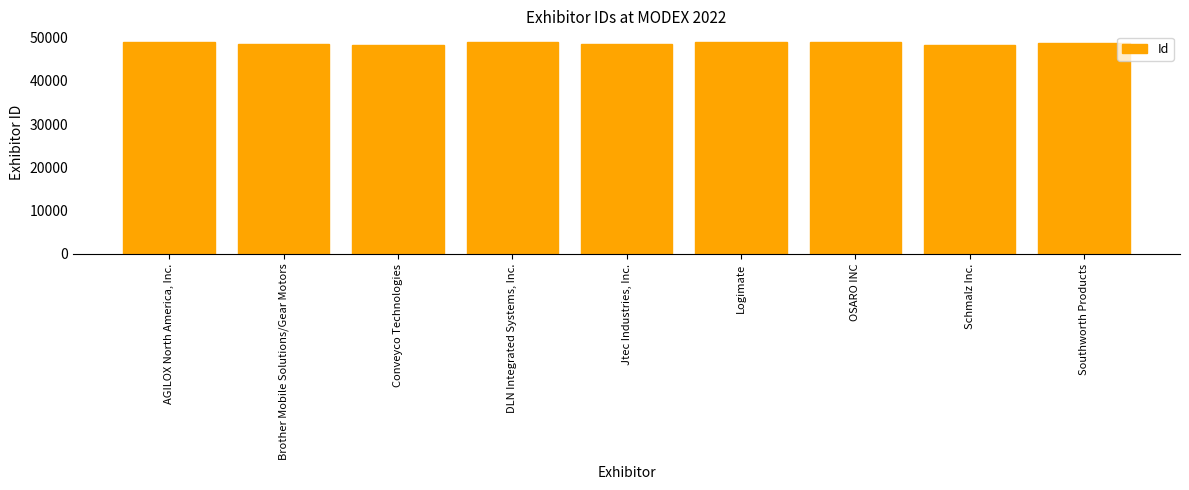

Rank the categories by value from lowest to highest.

Conveyco Technologies, Schmalz Inc., Jtec Industries, Inc., Brother Mobile Solutions/Gear Motors, Southworth Products, OSARO INC, DLN Integrated Systems, Inc., AGILOX North America, Inc., Logimate